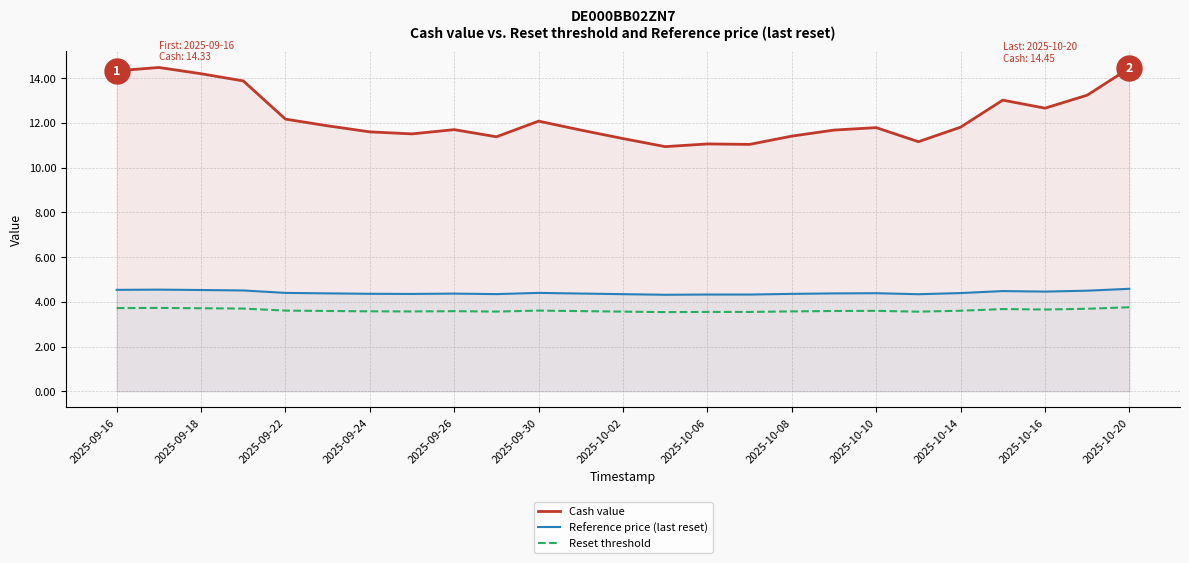

What is the value of the Reference price (last reset) point at the 24th from the left?

4.5